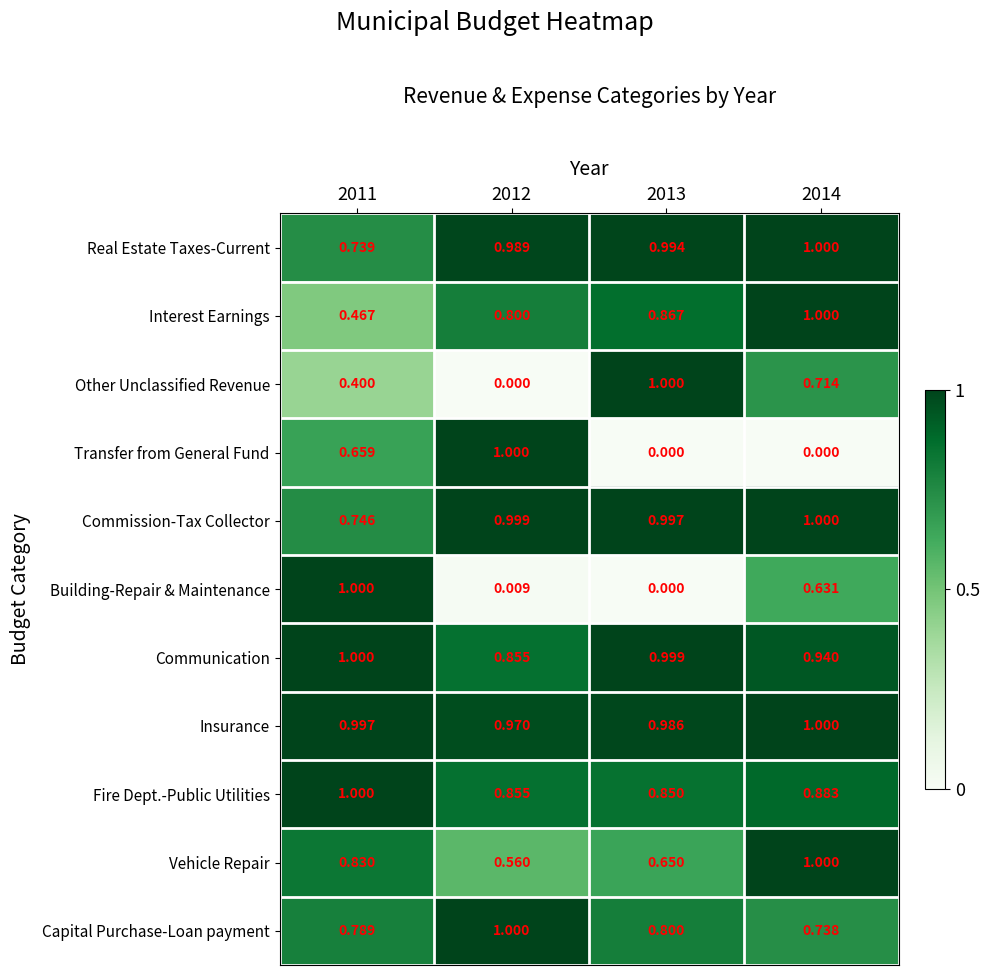

Which series has the largest total across all categories?

Insurance